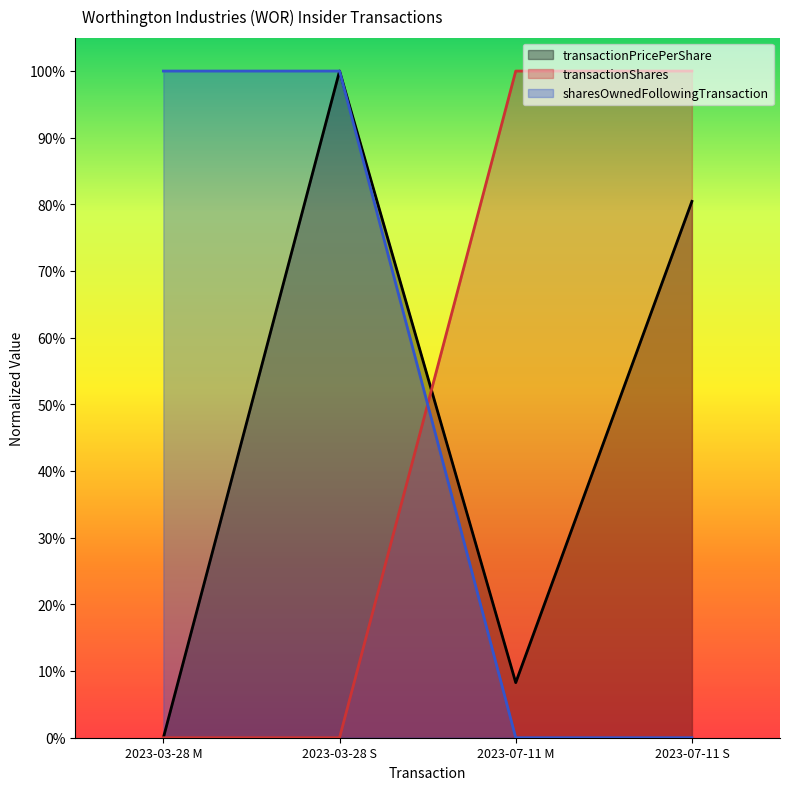

How many values in transactionPricePerShare are above zero?

3